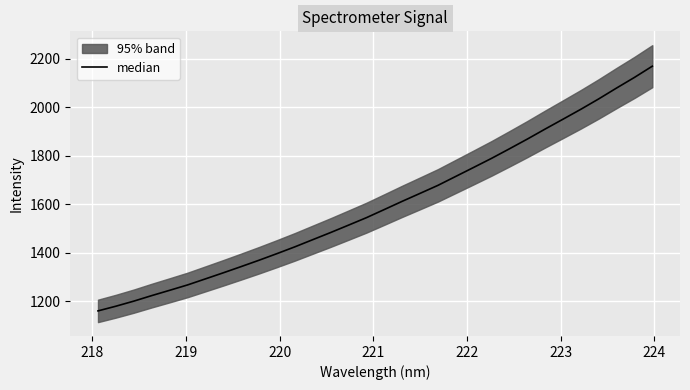

Reading left to right, extract all data points from this chart.

1159.5	1178.8	1199.8	1222.6	1244.4	1266.6	1291.6	1316.8	1342.5	1368.7	1396.0	1424.0	1453.5	1483.1	1513.6	1544.4	1578.0	1611.9	1644.7	1677.8	1714.9	1751.9	1789.3	1828.8	1868.8	1910.4	1951.1	1992.1	2034.9	2079.8	2123.6	2170.0